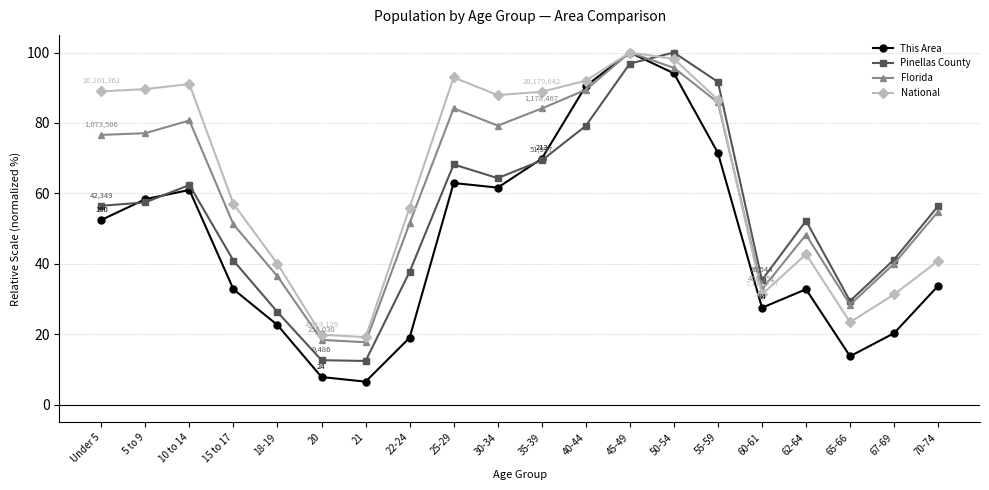

Between 50-54 and 55-59, which series saw the biggest shift?

This Area